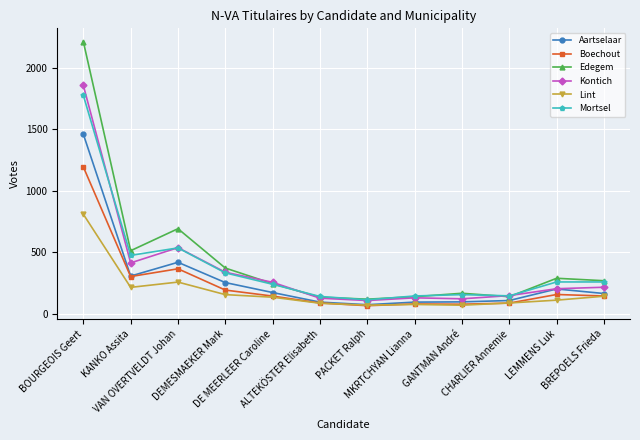

At which category does Lint reach its first local peak?

VAN OVERTVELDT Johan